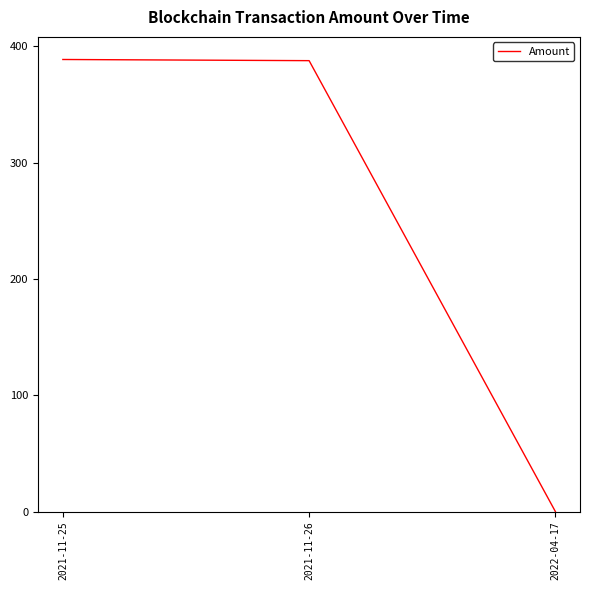

Is it true that the value at 2021-11-26 is 387.7?

True